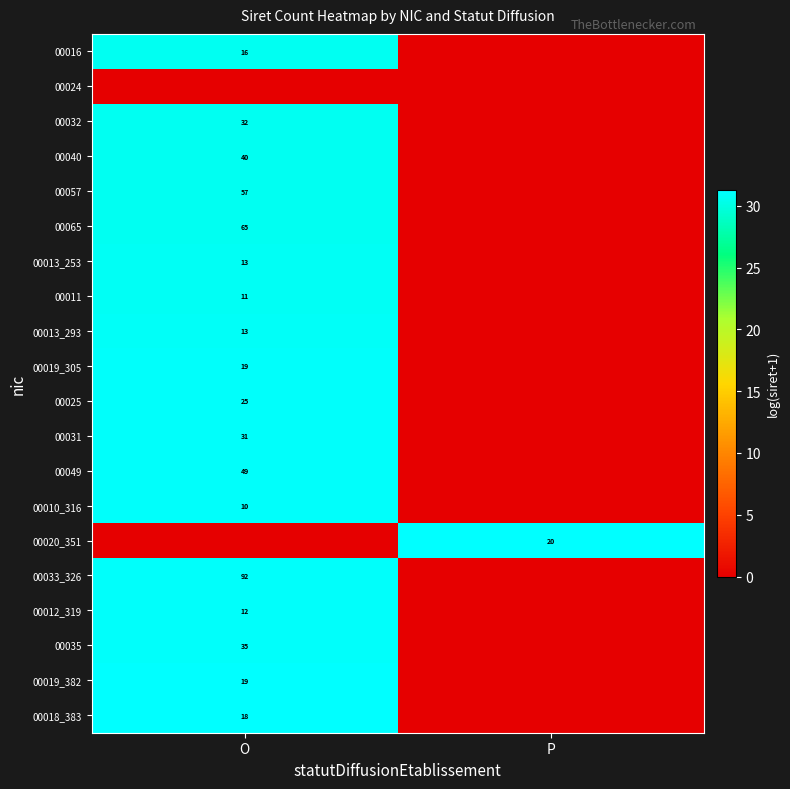

Is it true that 00019_382 equals 27 at O?

False